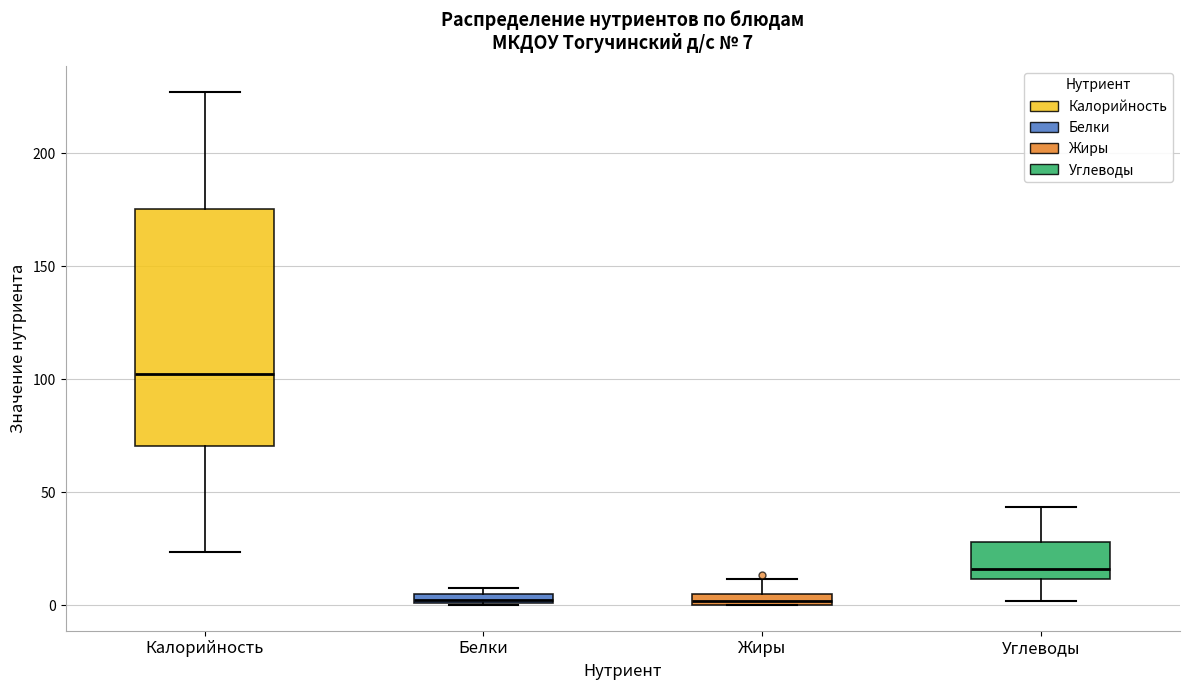

Comparing the boxes themselves (not the whiskers), which one is the tallest?

Калорийность